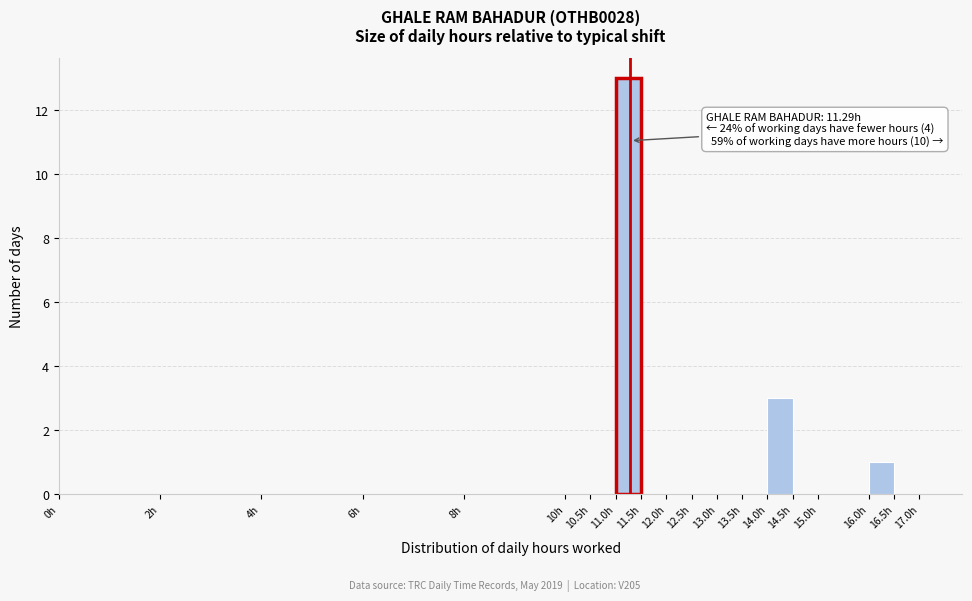

Over which range of the x-axis is the bar tallest?

11.0 to 11.5